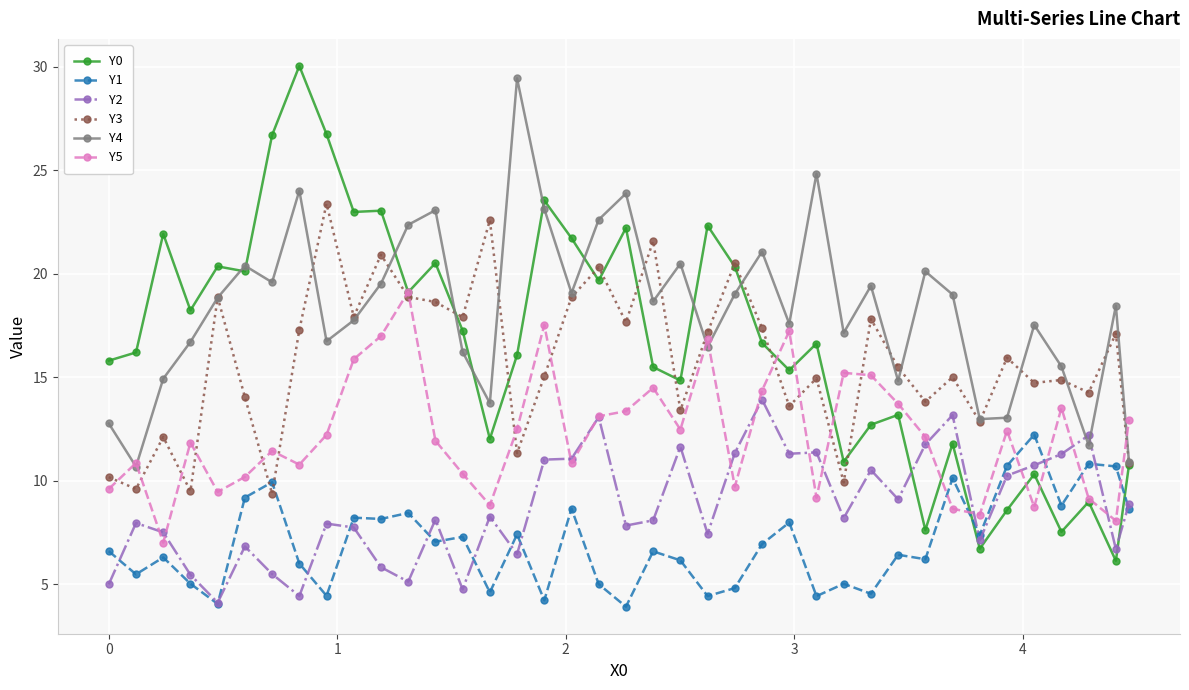

How many lines are shown in the chart?

6